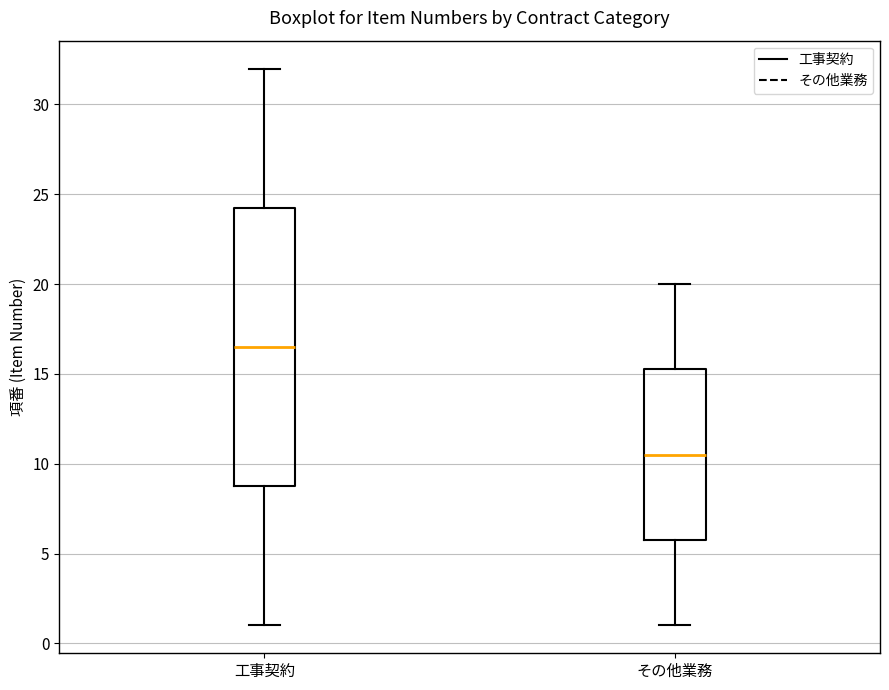

Reading left to right, read every box against the y-axis: the position of its median line, the range the box covers, and the ends of its whiskers. The values are not printed on the chart, so give them approximately, as read against the axis.

工事契約: median 16.5, box 9.0 to 24.5, whiskers 1.0 to 32.0
その他業務: median 10.5, box 6.0 to 15.5, whiskers 1.0 to 20.0